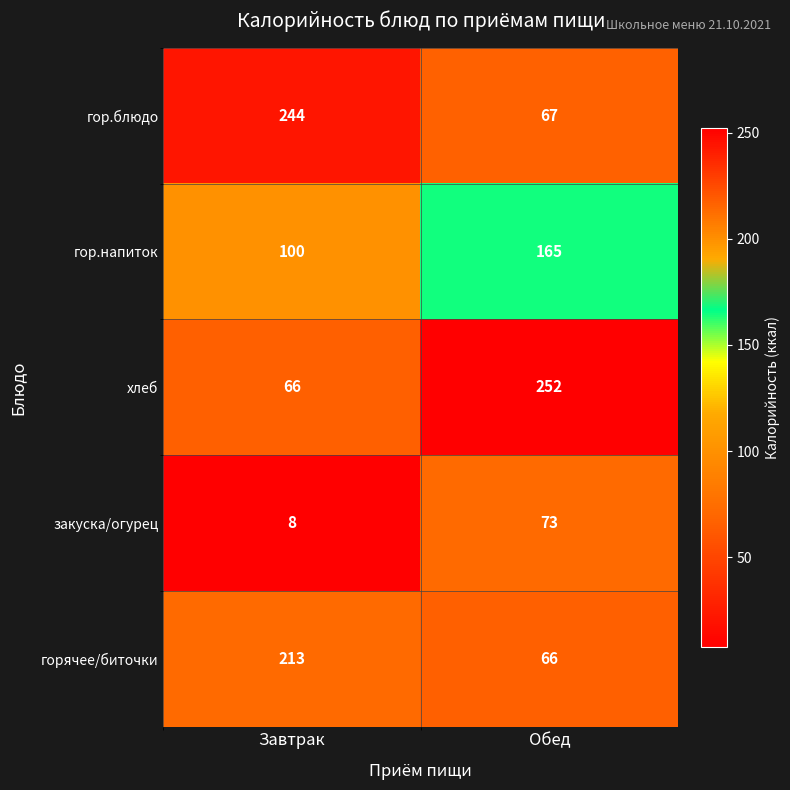

What is the maximum value shown in the chart?

252